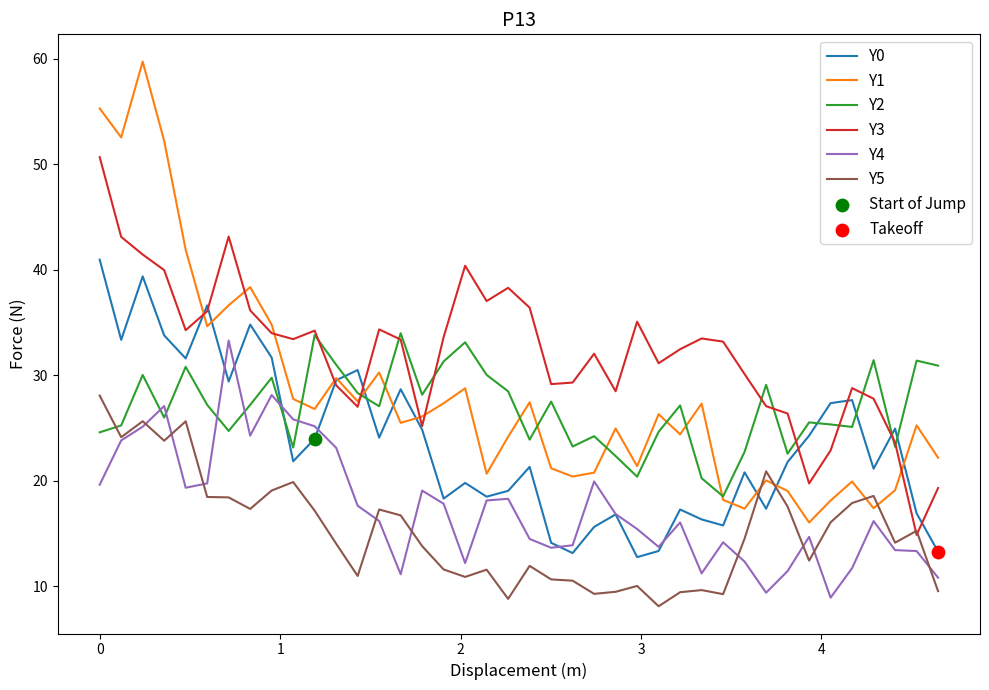

Which series has the largest total across all categories?

Y3